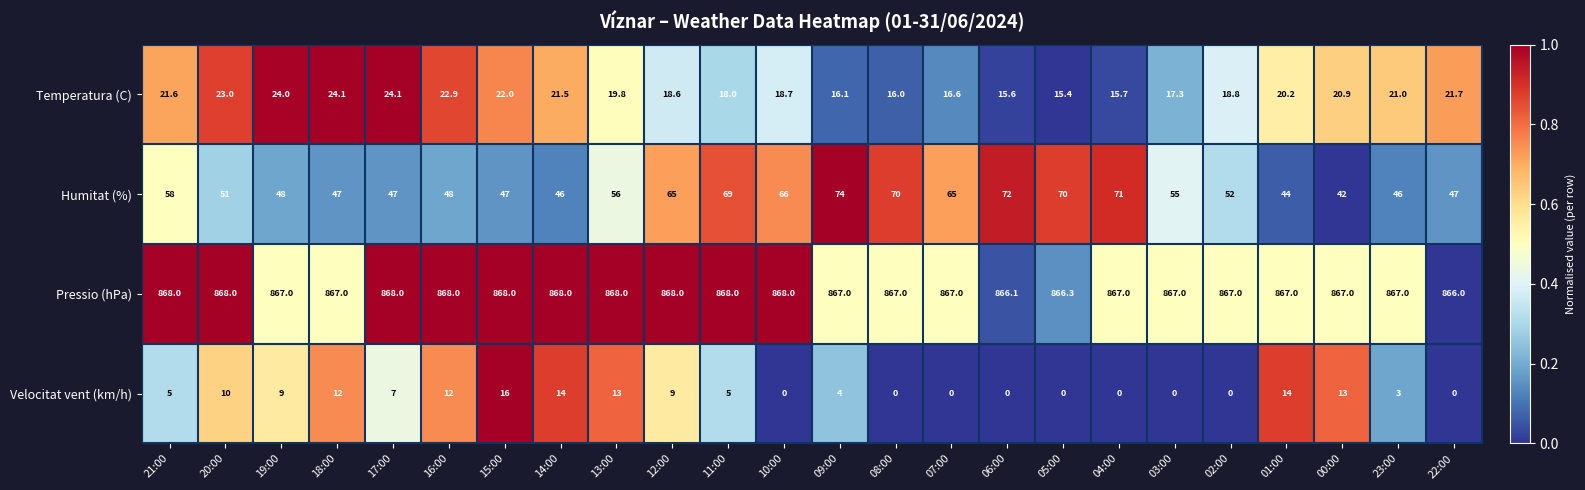

At which category is the sum across all series the highest?

09:00